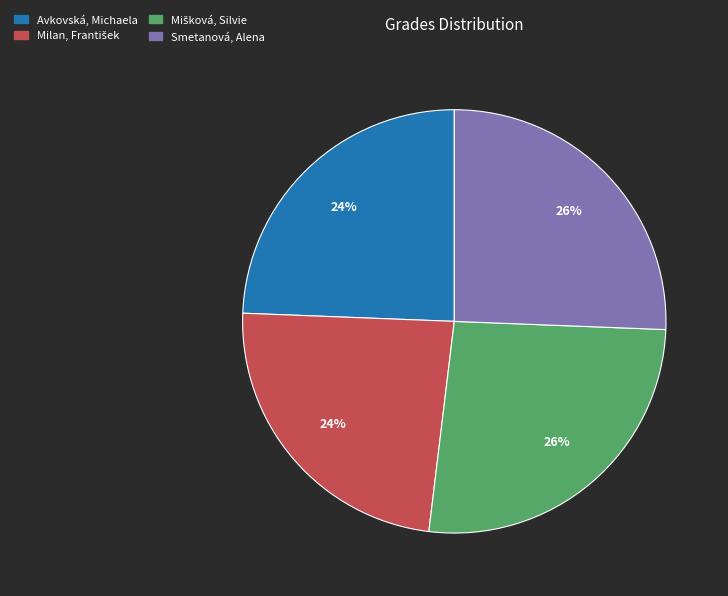

Count the number of slices in the pie.

4